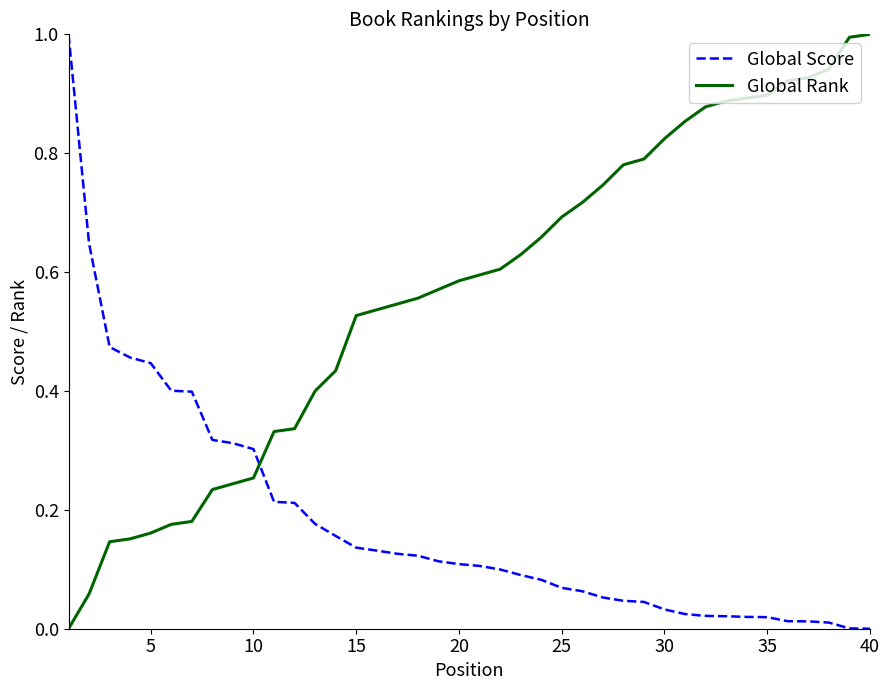

Does the chart display data point markers on the line(s)?

No